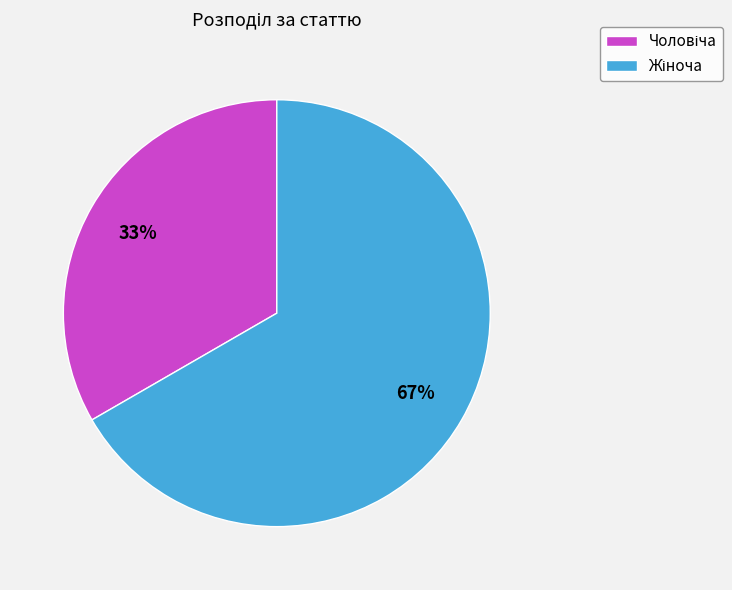

Is there any slice that represents more than half of the pie?

Yes